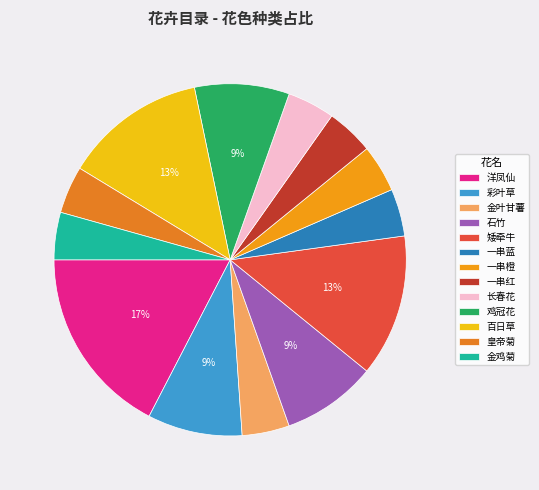

To the nearest percent, what is the difference between the 洋凤仙 and 皇帝菊 slice percentages?

13%